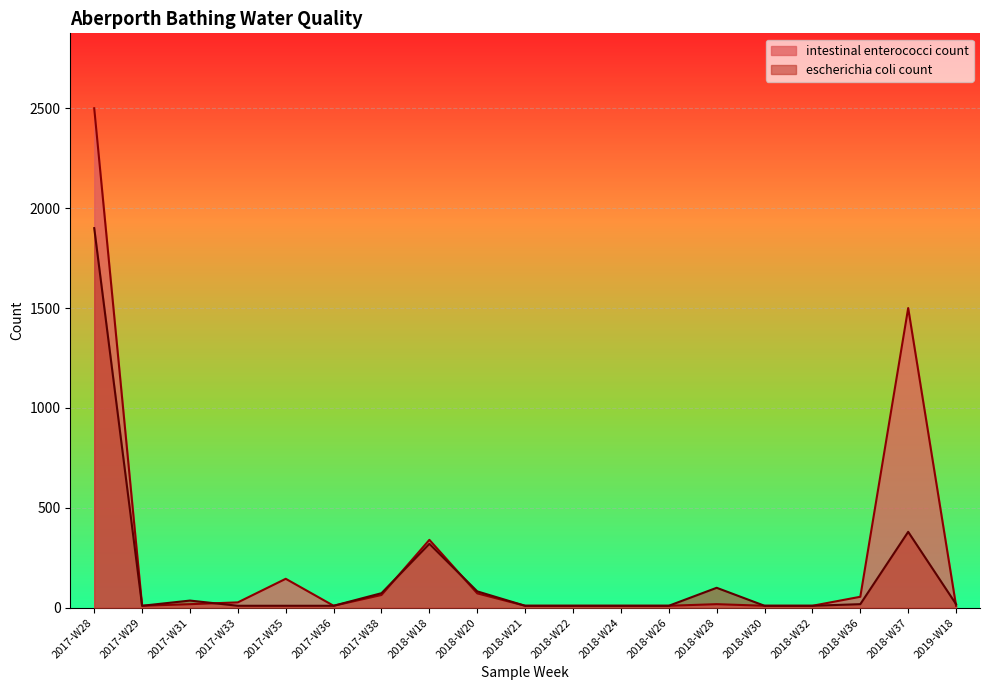

What are all the series names shown in the legend?

intestinal enterococci count, escherichia coli count